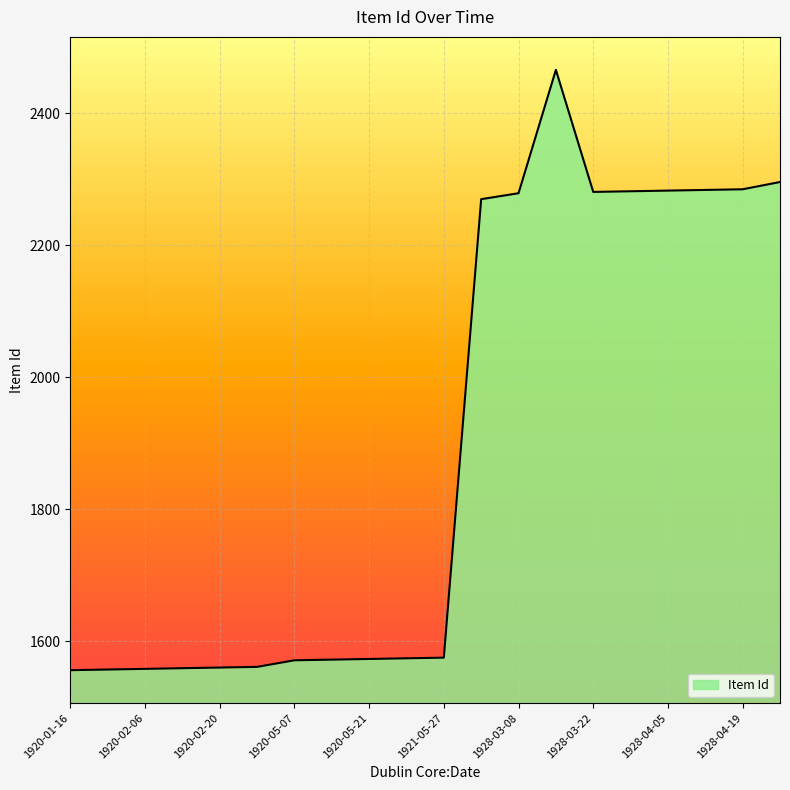

What is the minimum value shown in the chart?

1556